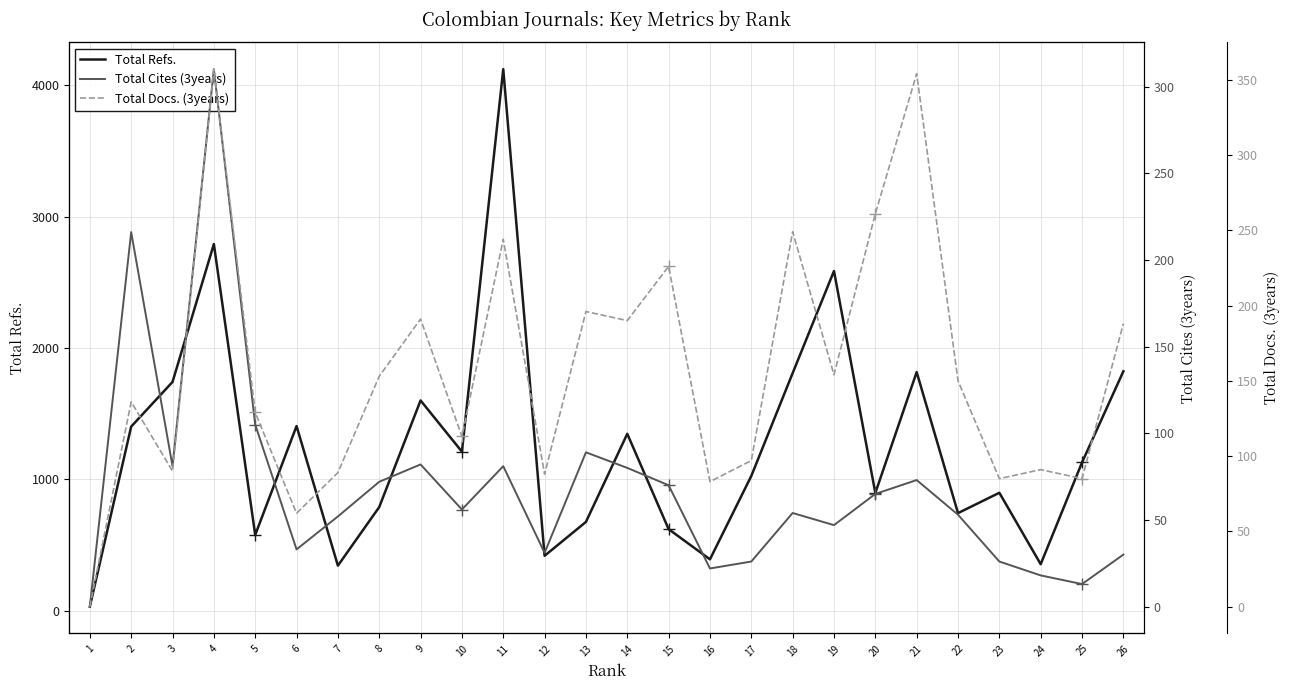

What is the difference between the maximum and second lowest values in the Total Docs. (3years) series?

295